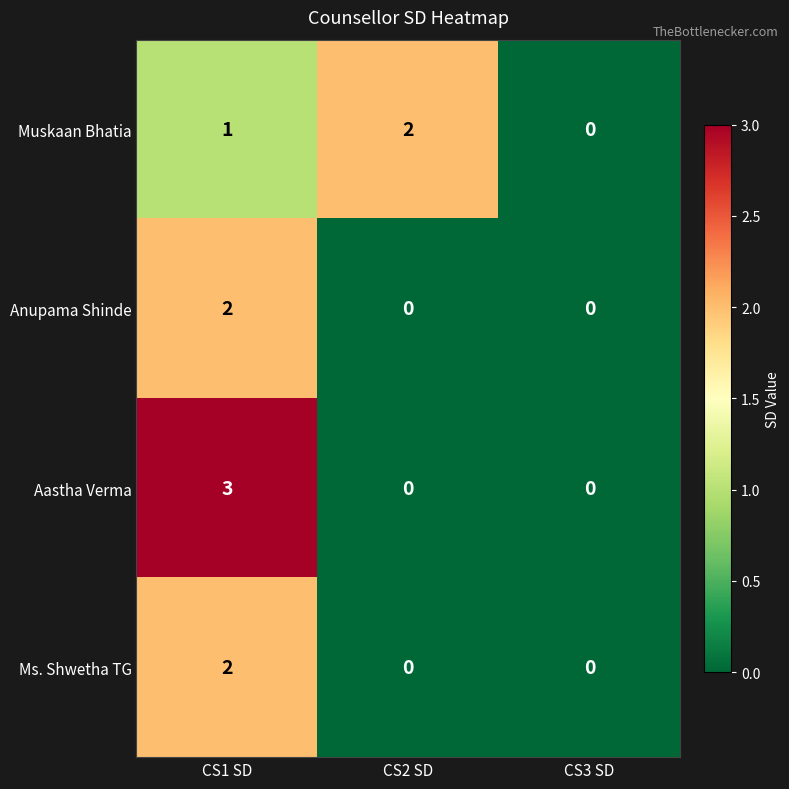

The Muskaan Bhatia series shows 2 at CS2 SD. True or false?

True